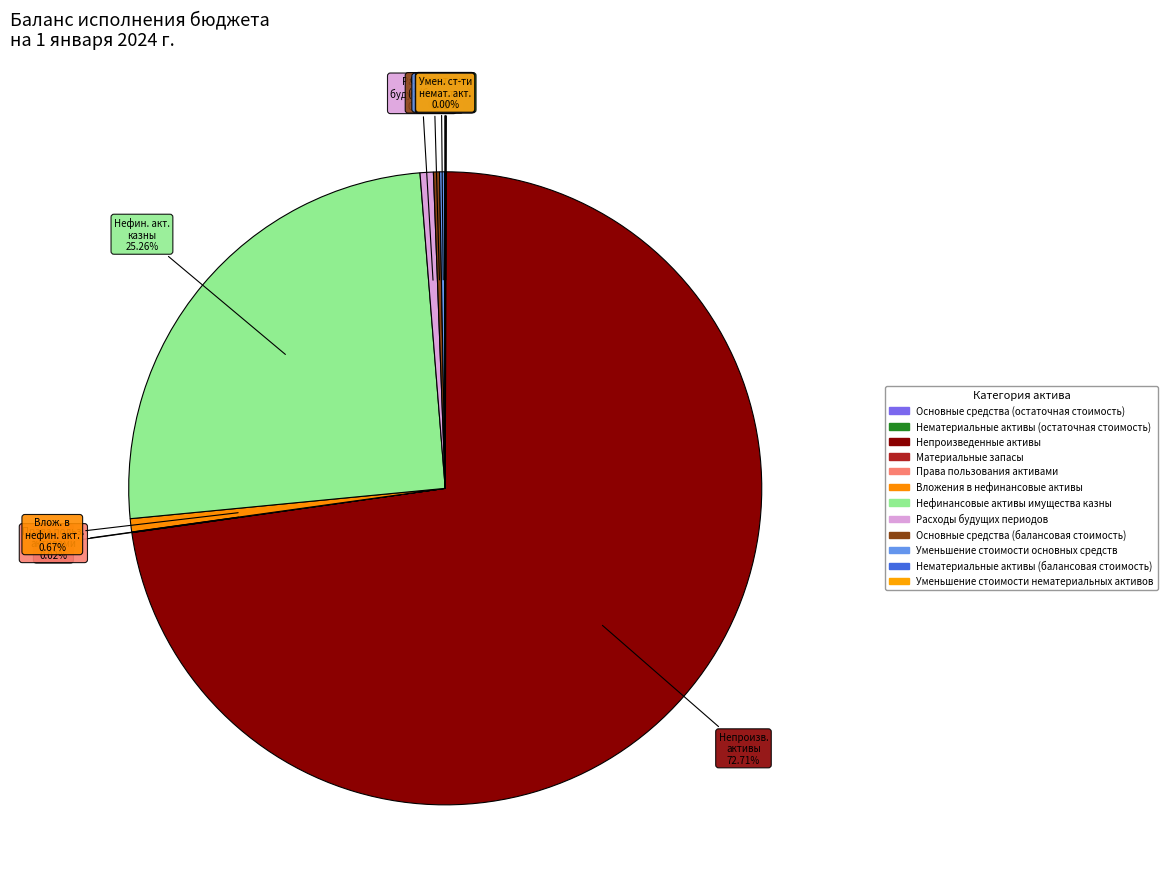

To the nearest percent, what is the average slice percentage?

8%